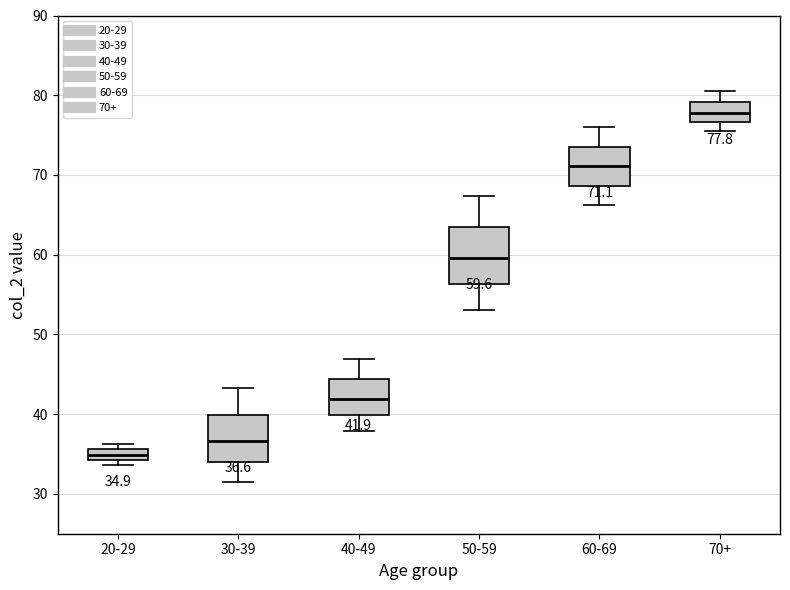

Which box's median line is the highest?

70+